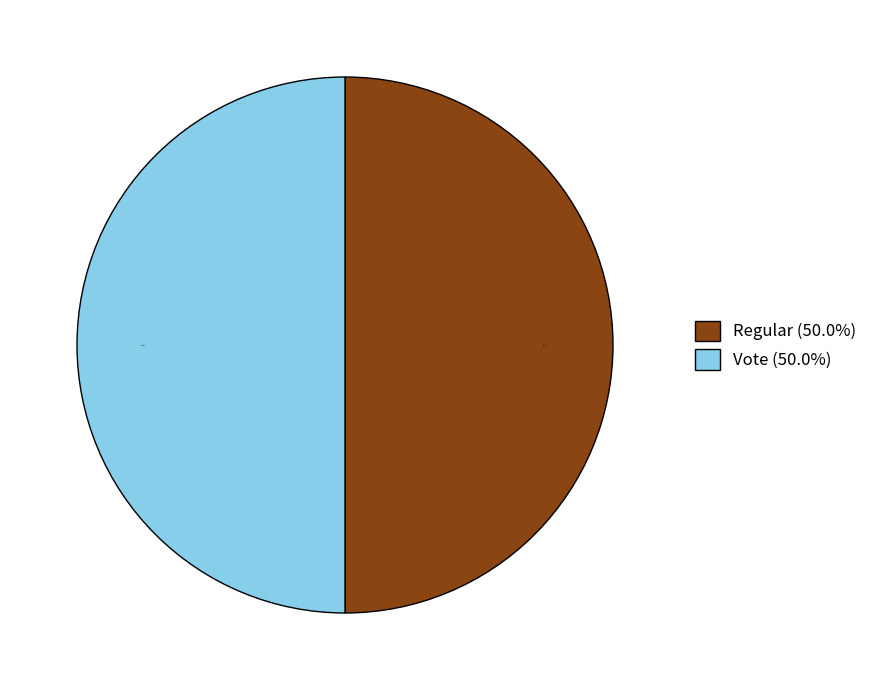

What is the ratio of the value at Vote (50.0%) to the value at Regular (50.0%)?

1.0